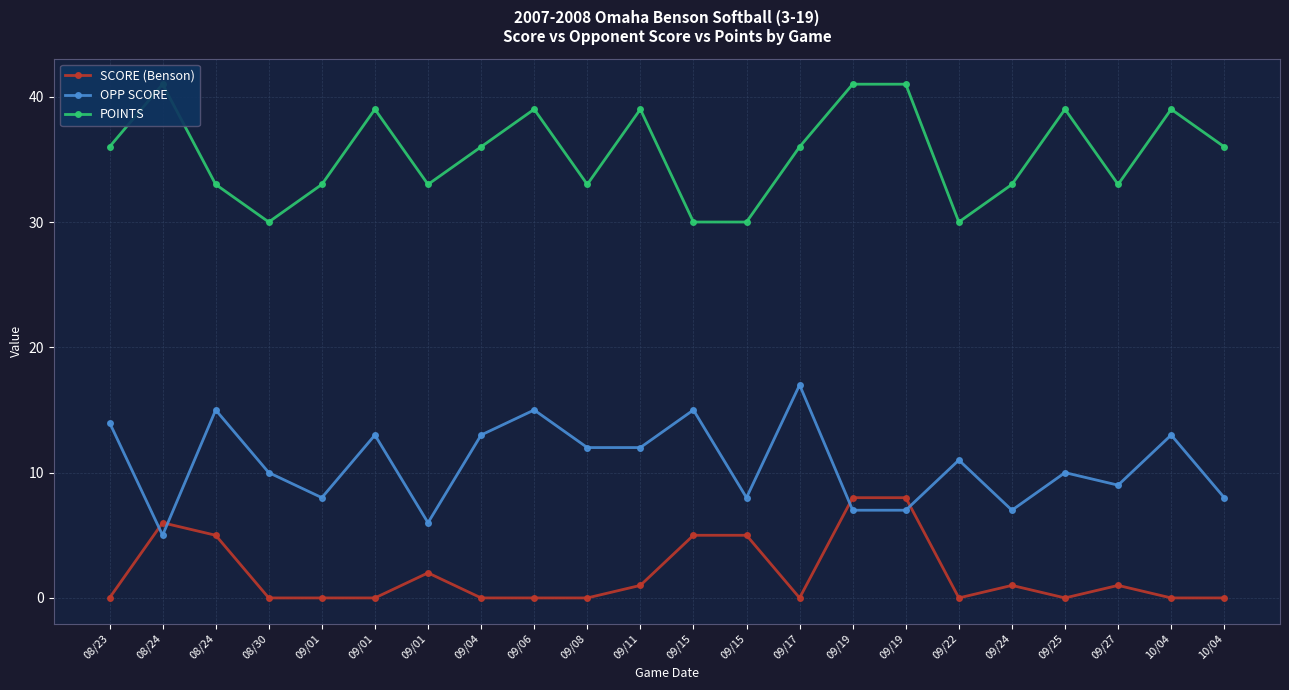

Between 09/19 and 10/04, which is larger?

09/19